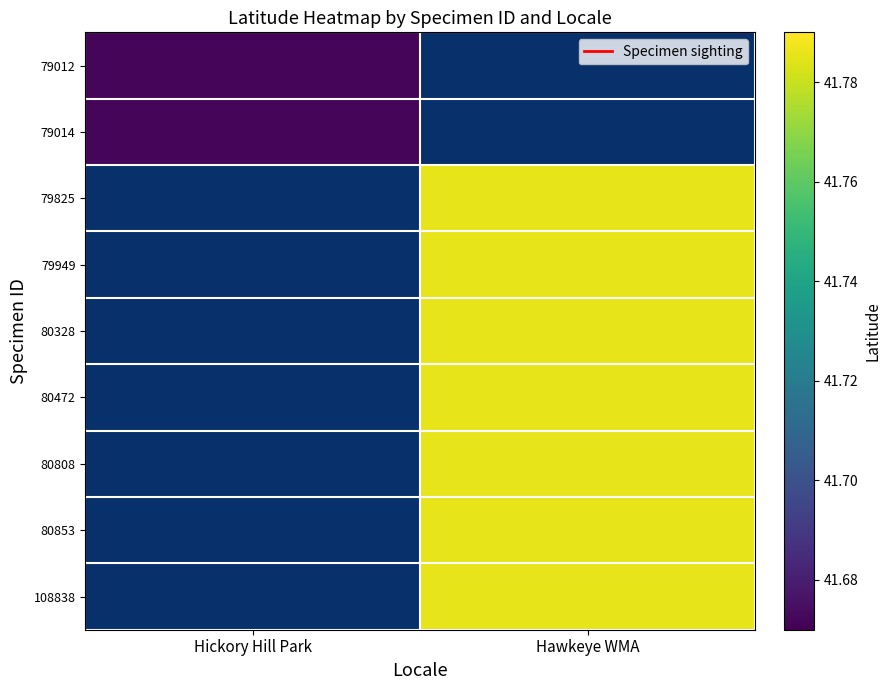

Which label corresponds to the smallest value in the chart?

Hickory Hill Park